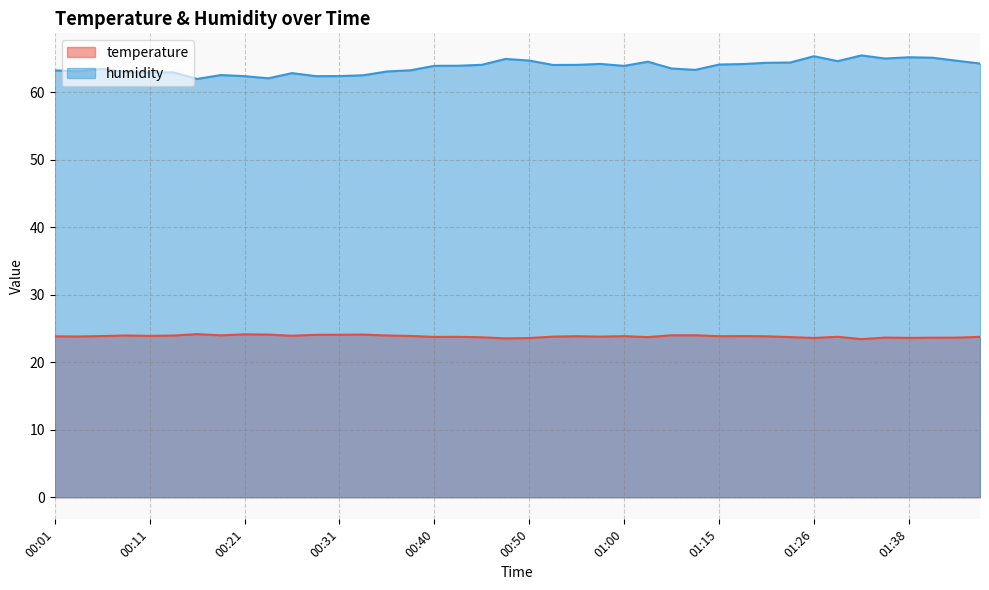

The humidity series shows 64.0 at 00:45. True or false?

True